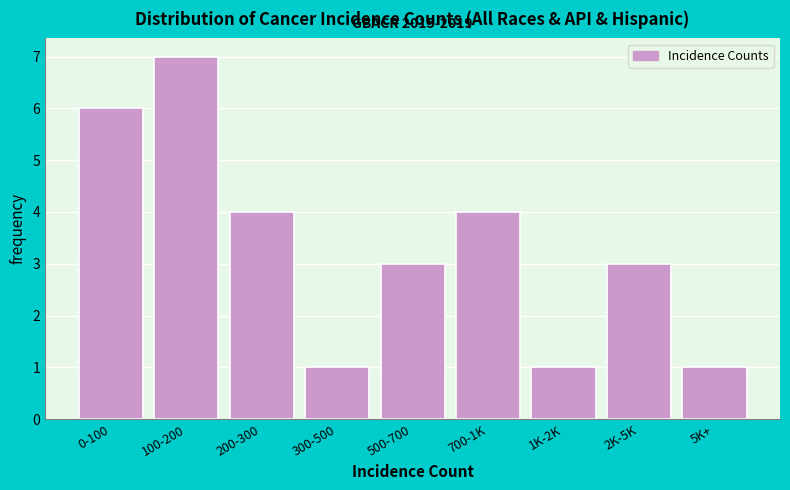

Reading left to right, what are all the values shown in this chart?

0-100=6	100-200=7	200-300=4	300-500=1	500-700=3	700-1K=4	1K-2K=1	2K-5K=3	5K+=1